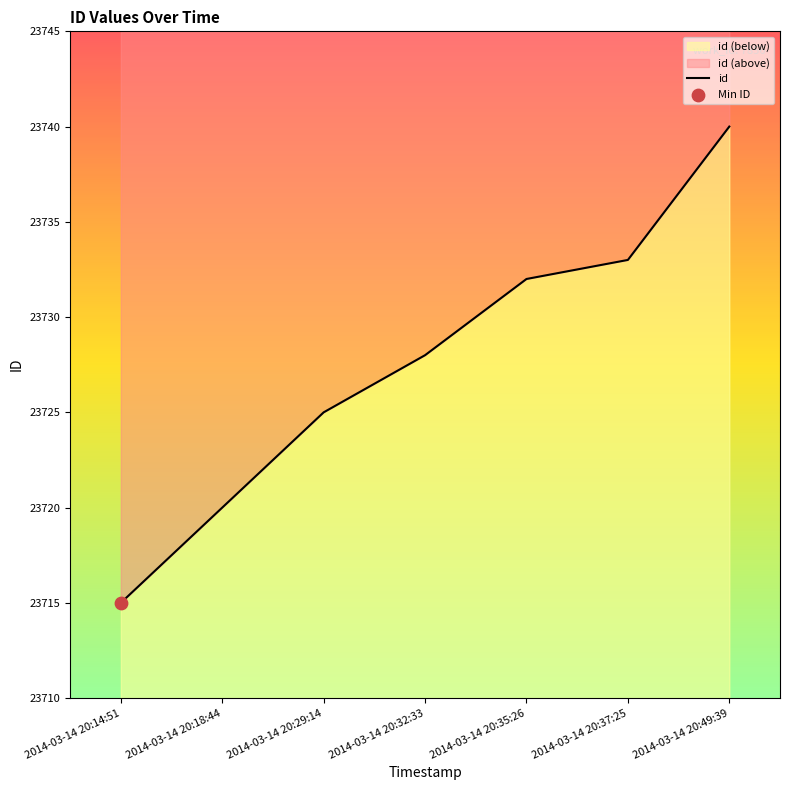

Between 2014-03-14 20:14:51 and 2014-03-14 20:18:44, which is larger?

2014-03-14 20:18:44